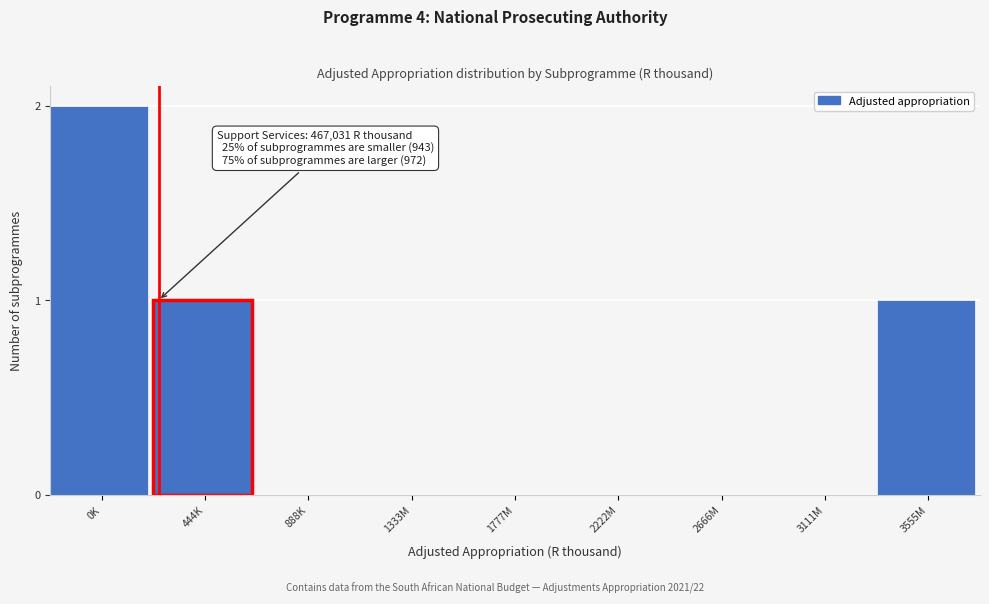

Reading left to right, what are all the values shown in this chart?

0K=2	444K=1	888K=0	1333M=0	1777M=0	2222M=0	2666M=0	3111M=0	3555M=1